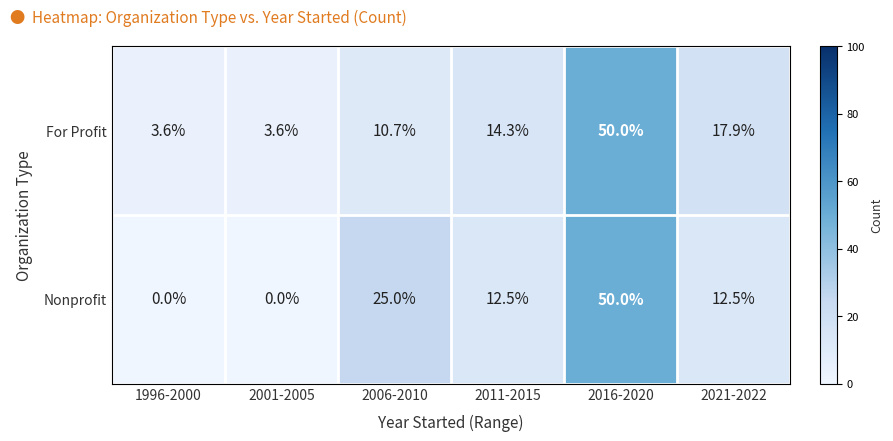

The For Profit series shows 10.7 at 2006-2010. True or false?

True